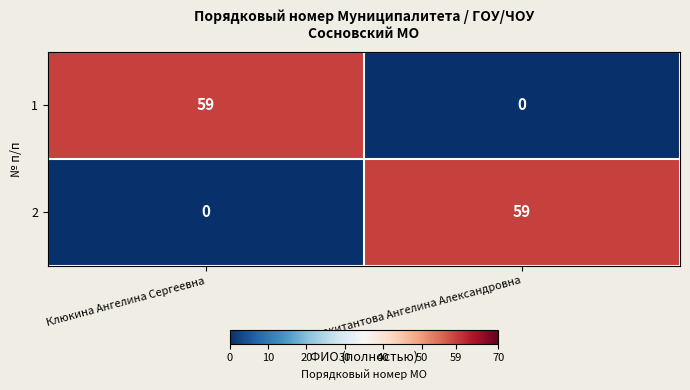

Which category has the lowest value in the 1 series?

Маркитантова Ангелина Александровна